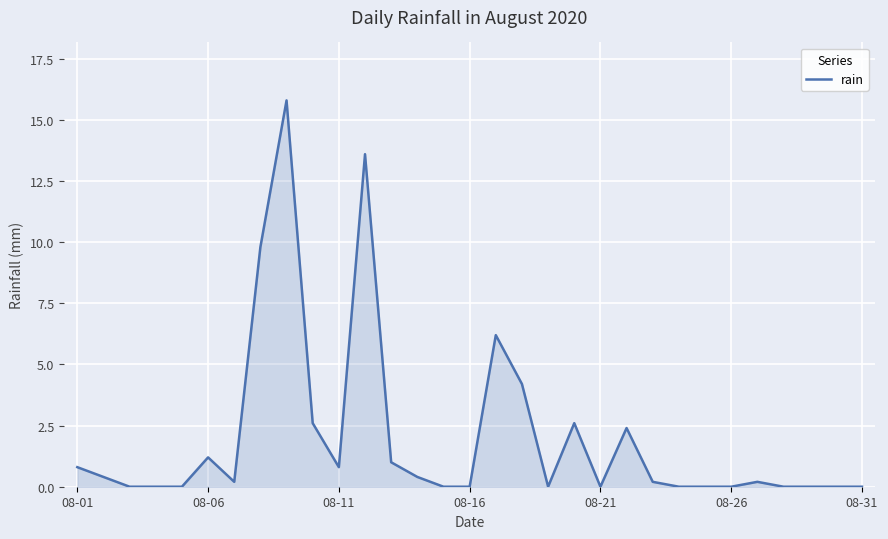

What is the maximum value shown in the chart?

15.8